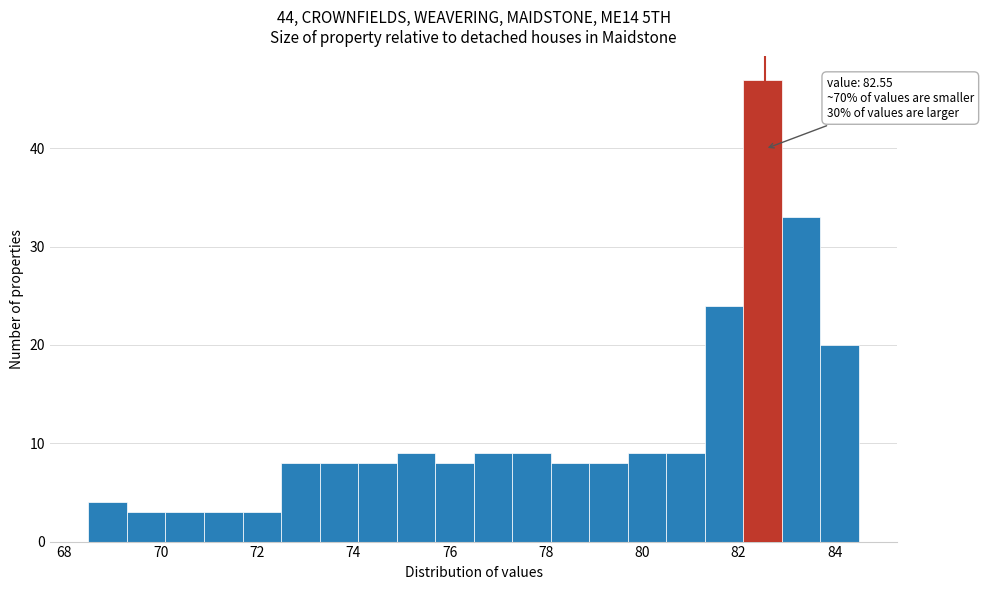

Over which range of the x-axis is the bar tallest?

82.1 to 82.9